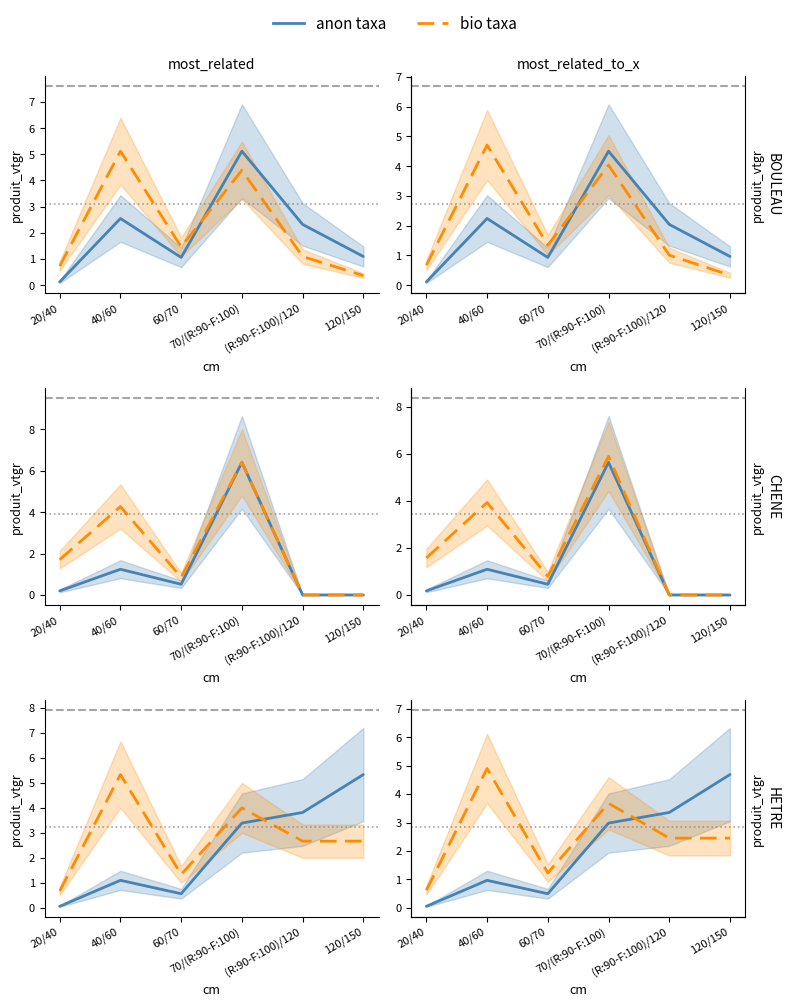

The anon taxa series shows 0.0 at 20/40. True or false?

True